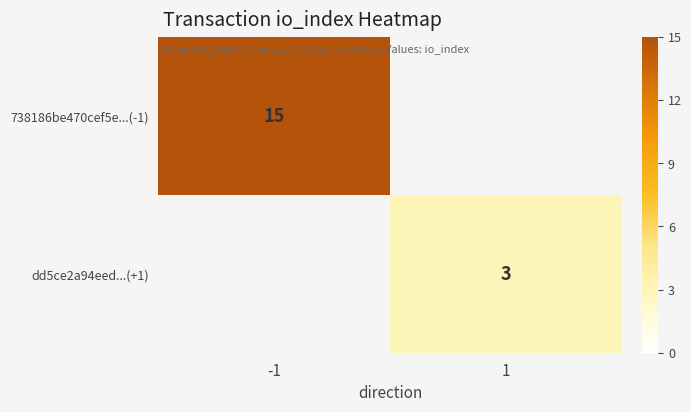

The value of dd5ce2a94eed...(+1) at 1 is 3. True or false?

True